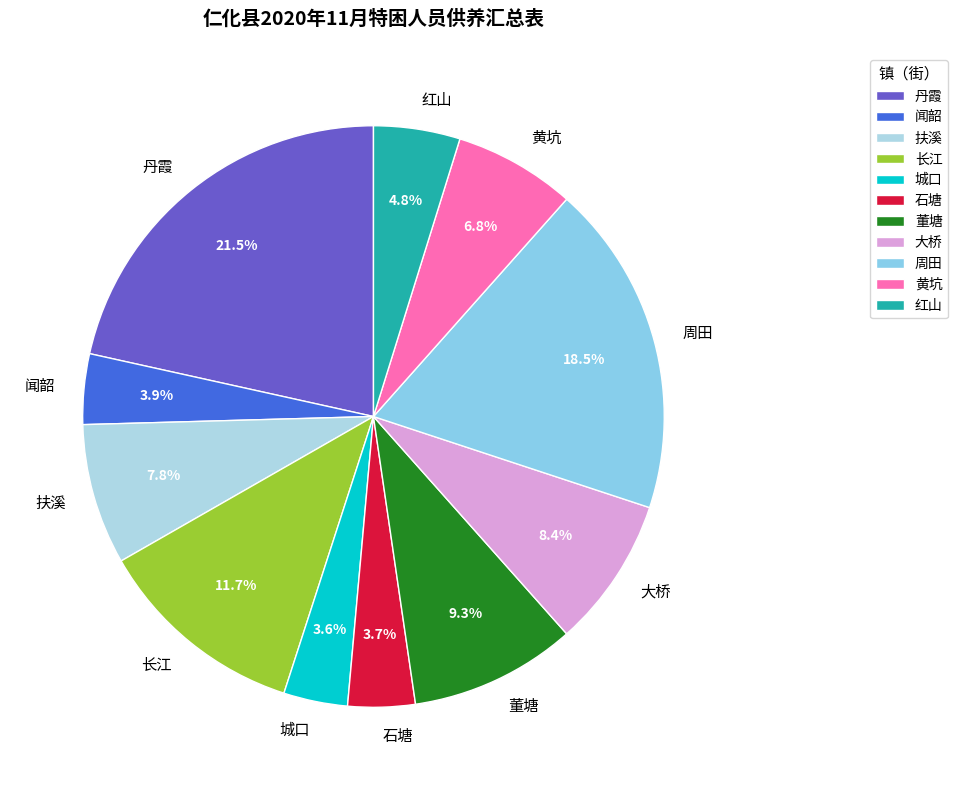

What portion of the pie excludes 大桥?

91.6%